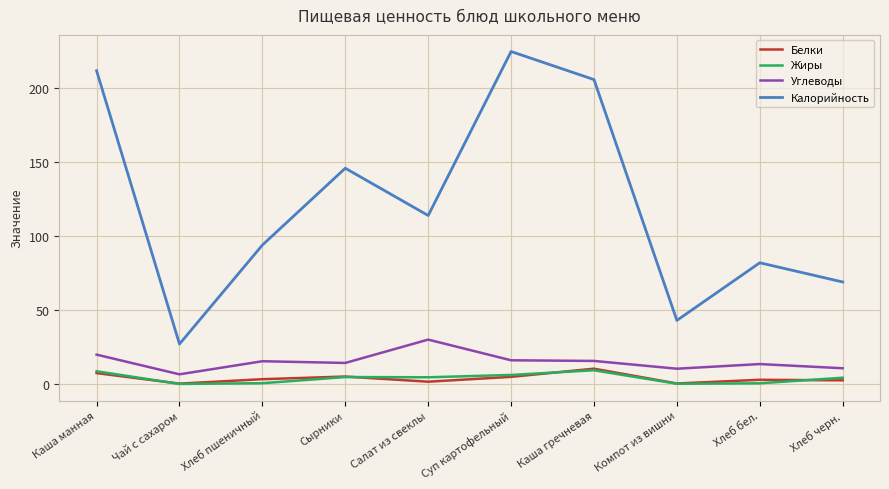

Which series changed the most between Чай с сахаром and Суп картофельный?

Калорийность